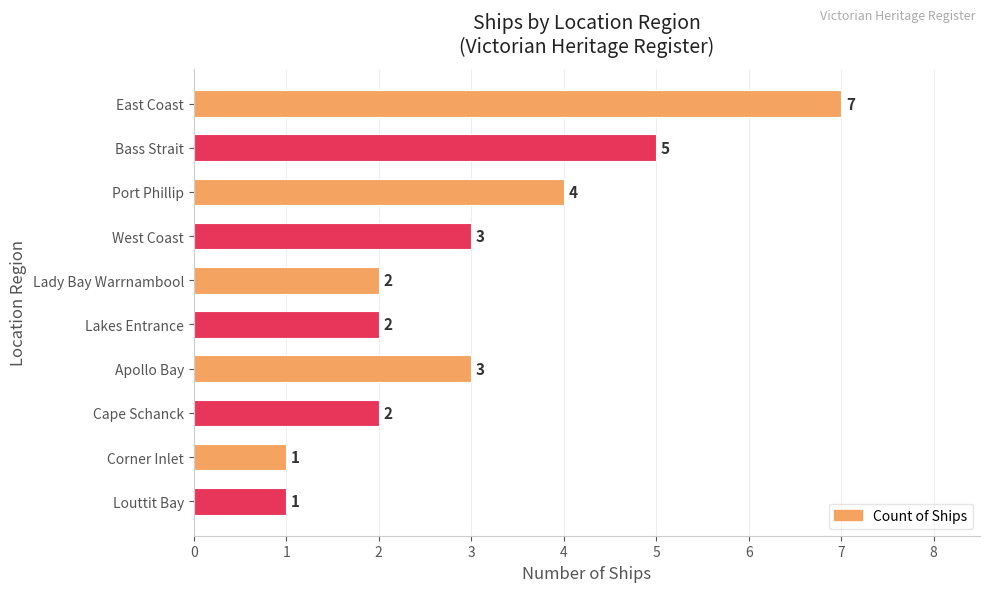

What is the difference between the second highest and minimum values?

4